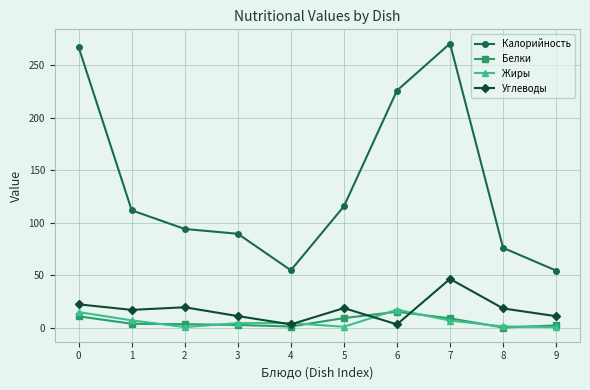

True or false: Калорийность and Белки cross at least once.

False